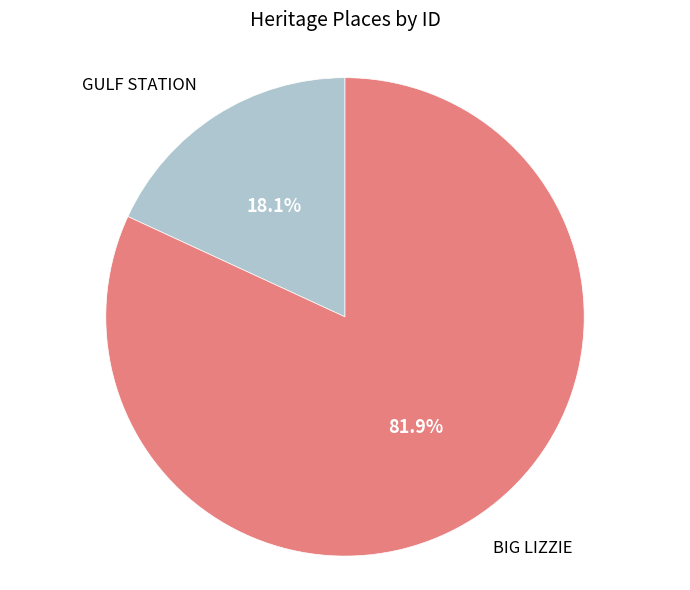

True or false: BIG LIZZIE accounts for 95% of the total.

False